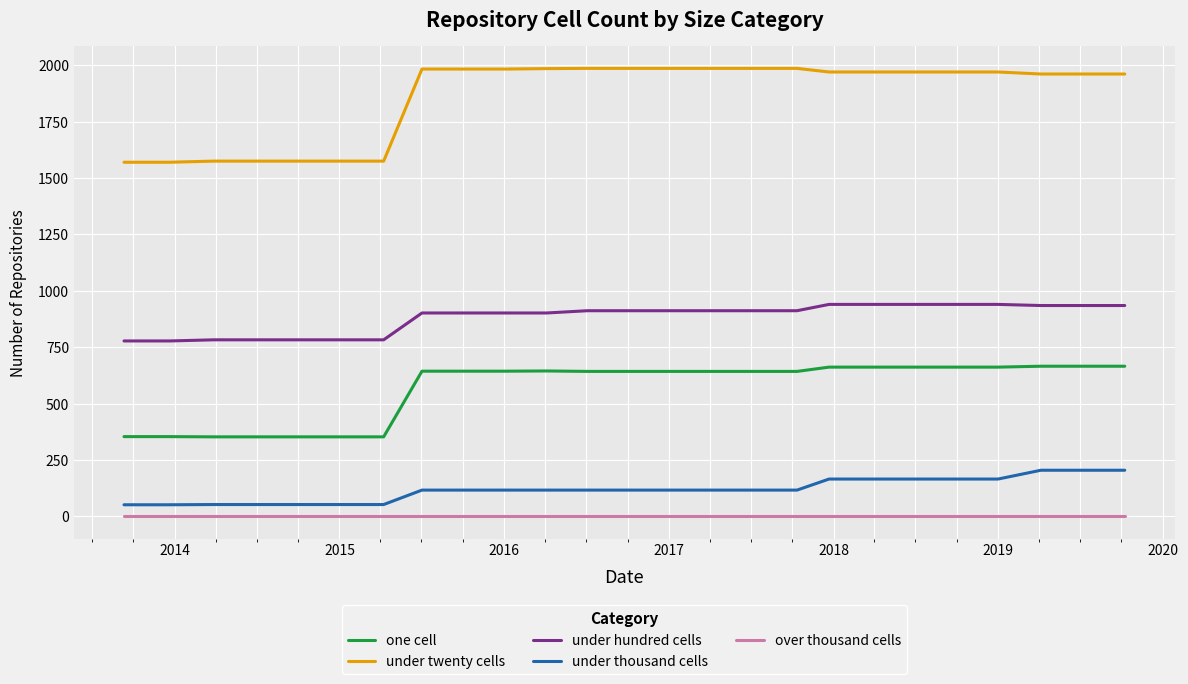

What is the difference between the maximum and minimum values in the one cell series?

313